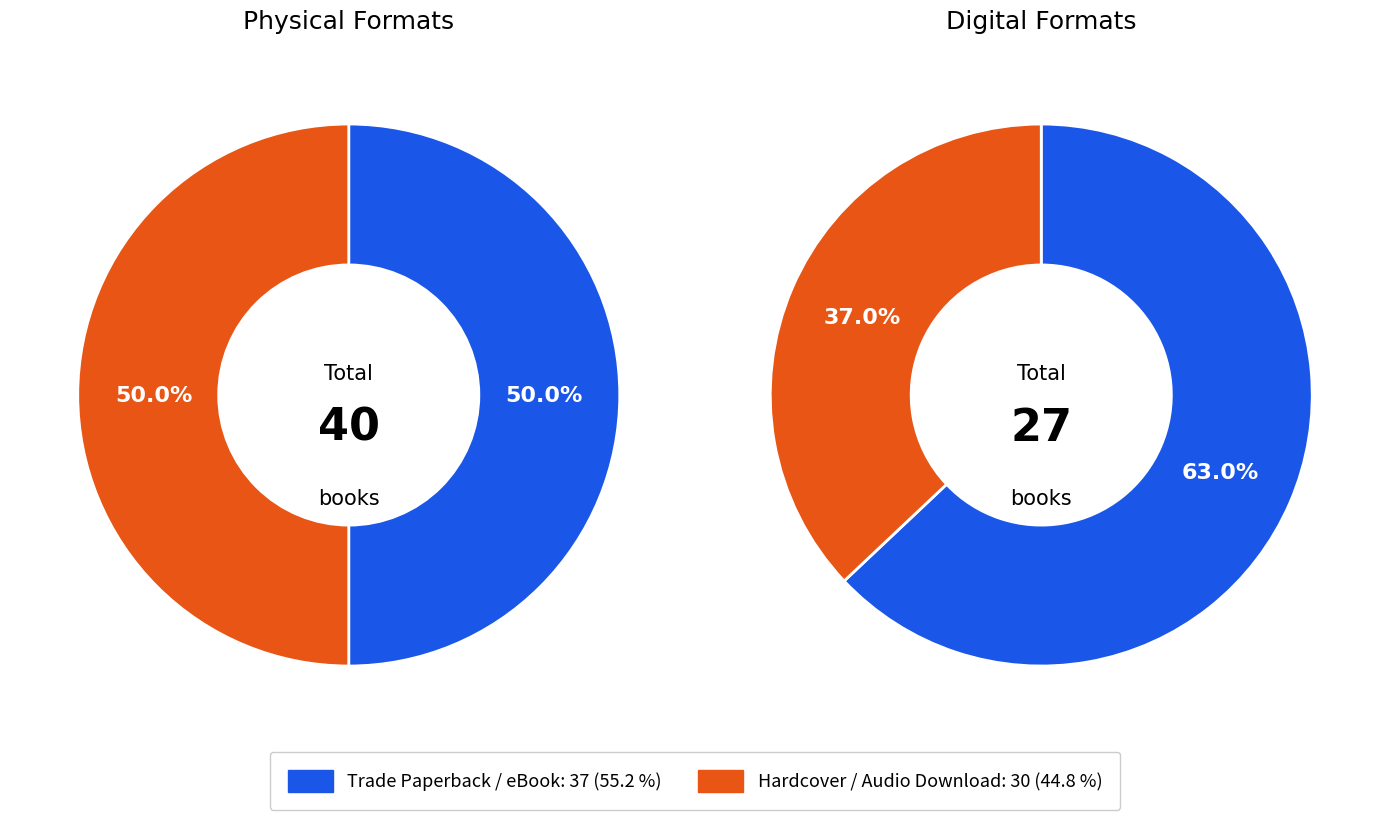

True or false: Trade Paperback accounts for 30% of the total.

True